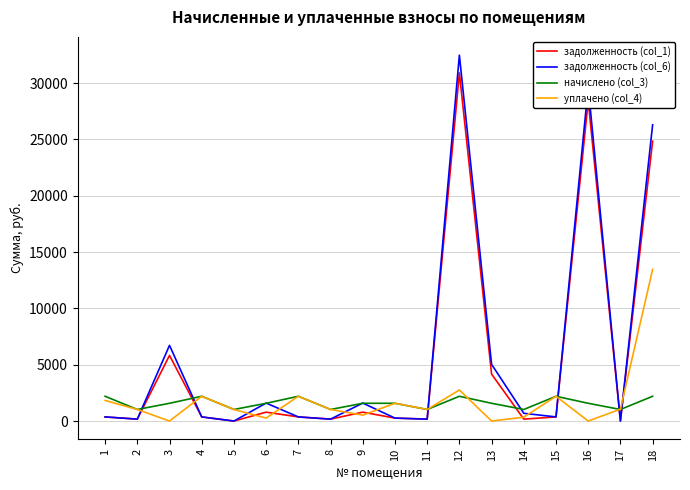

How many lines are shown in the chart?

4